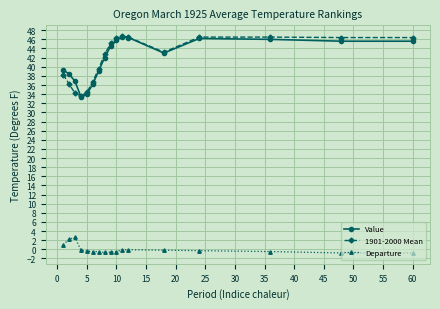

What is the maximum value shown in the chart?

46.7